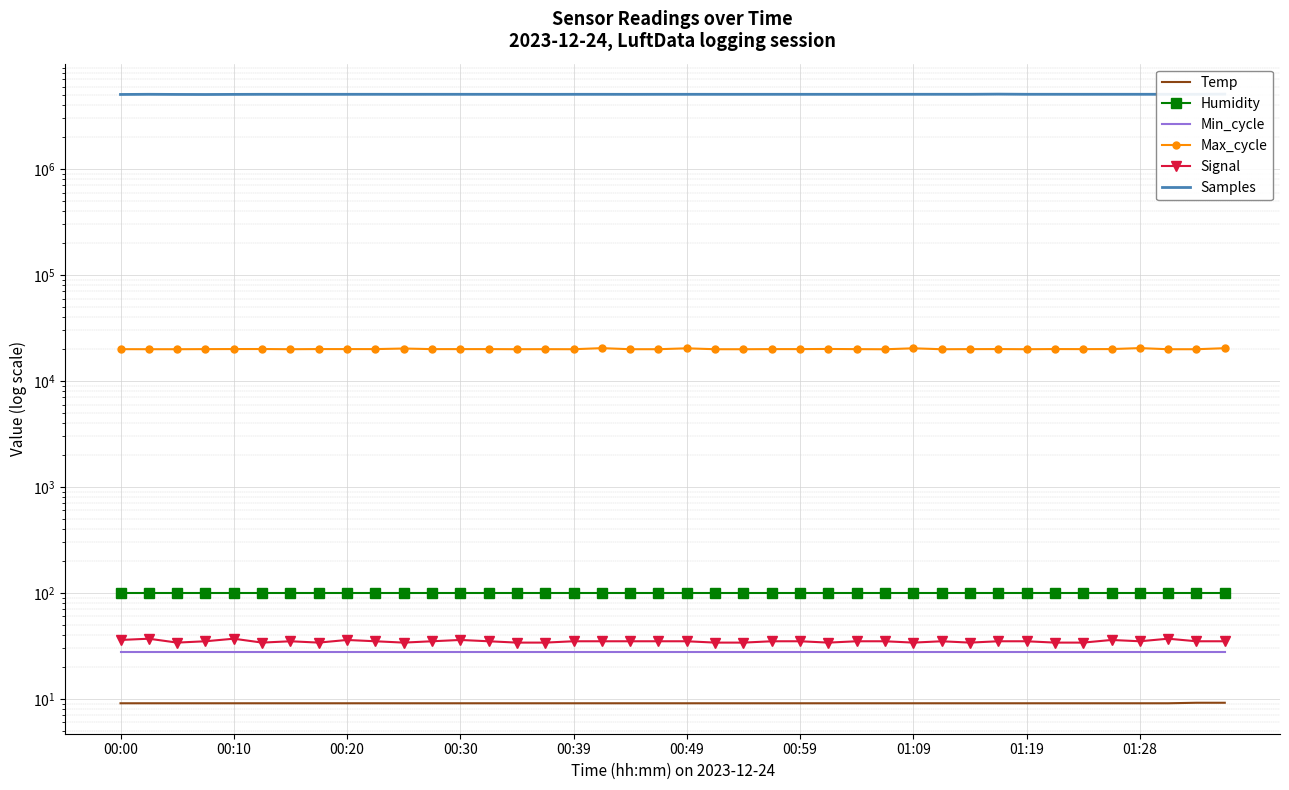

True or false: Samples and Max_cycle intersect in this chart.

False